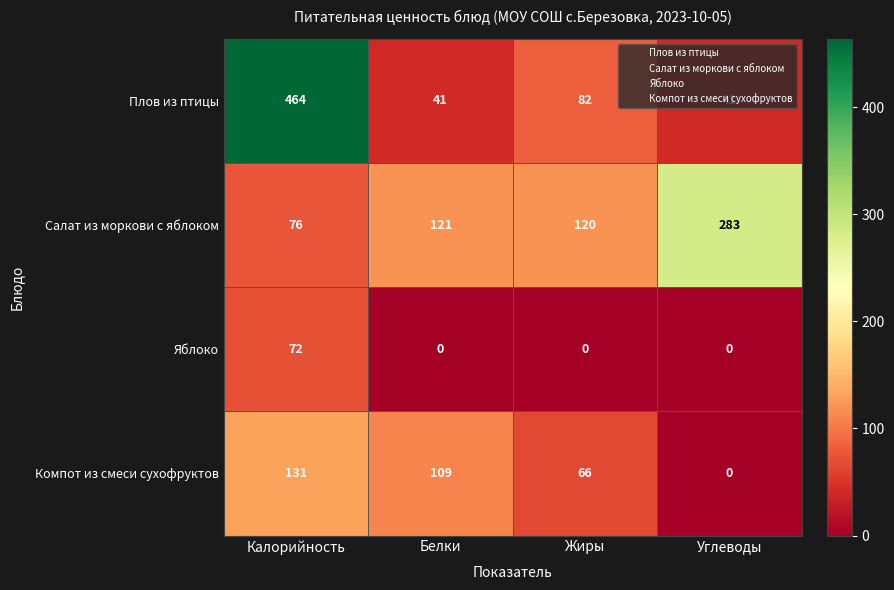

Which series has the largest range (max minus min)?

Плов из птицы